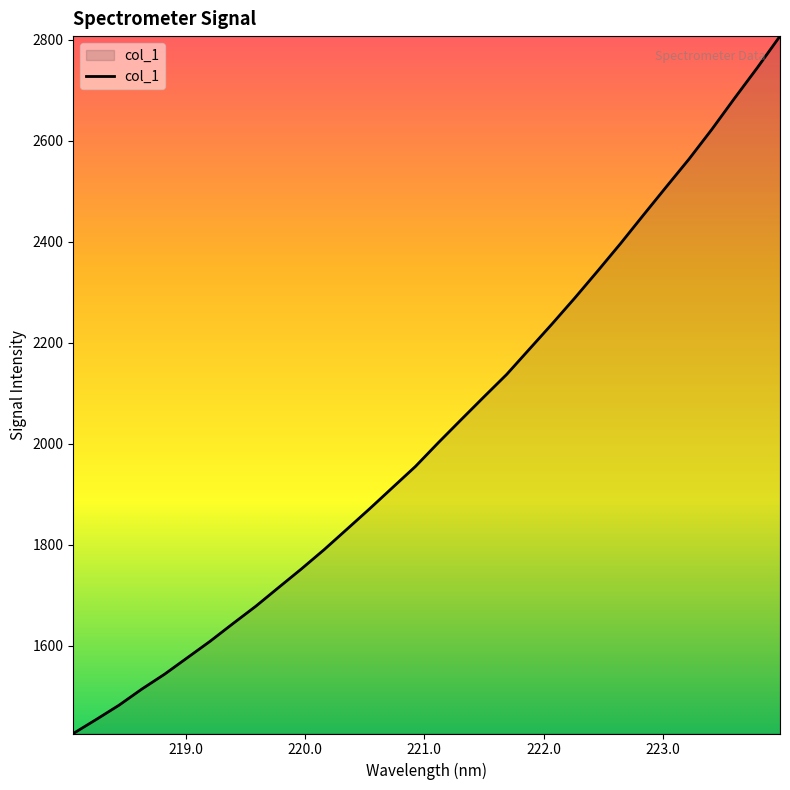

What is the maximum value shown in the chart?

2807.7